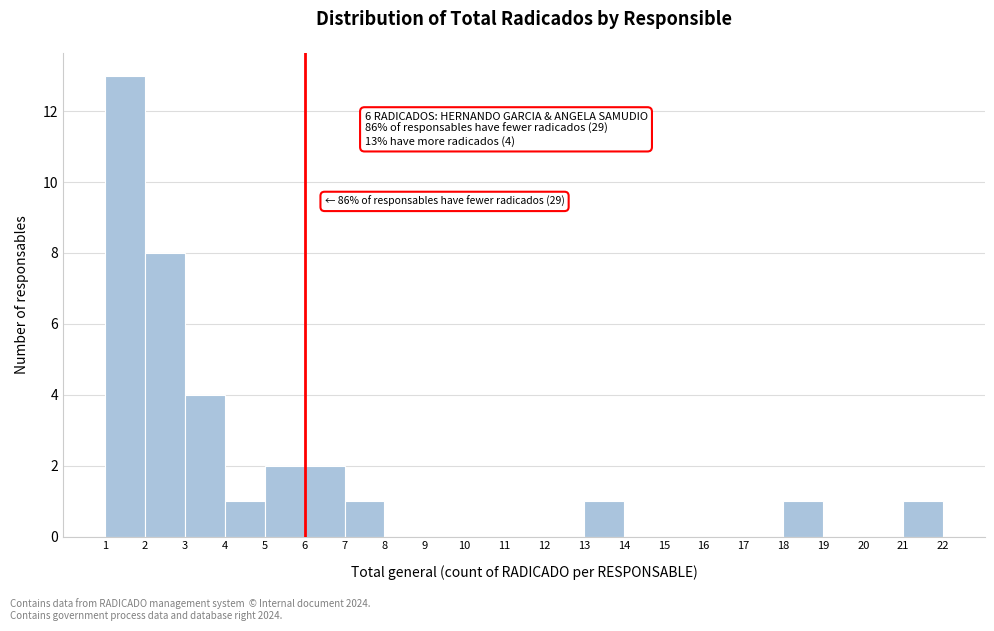

Which range on the x-axis has the tallest bar?

1 to 2